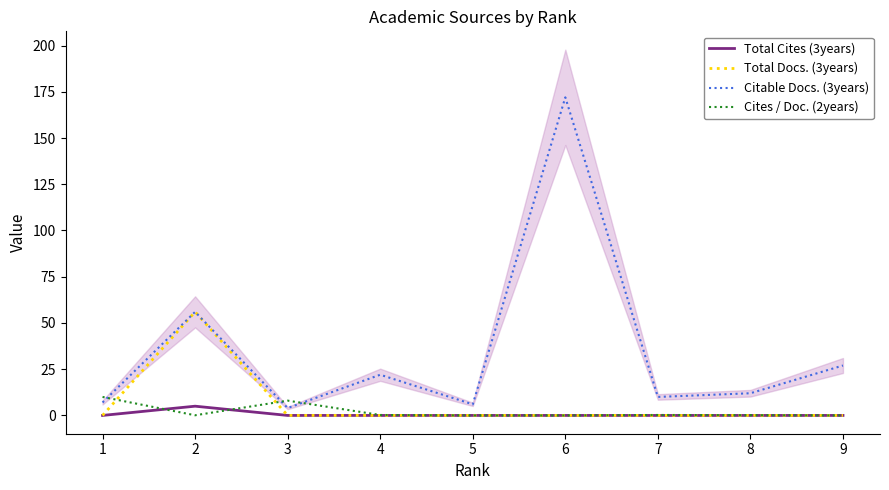

True or false: Total Cites (3years) has more than 0 points higher than both neighbors.

True